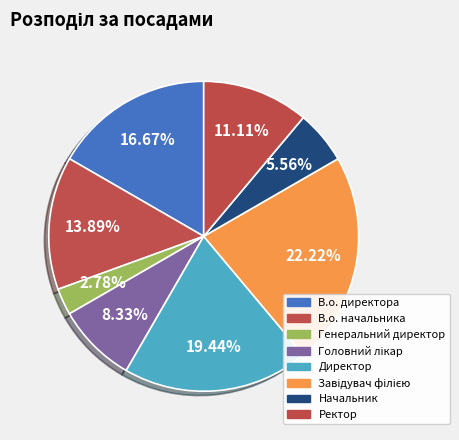

What is the total percentage of Начальник and Директор?

25.0%